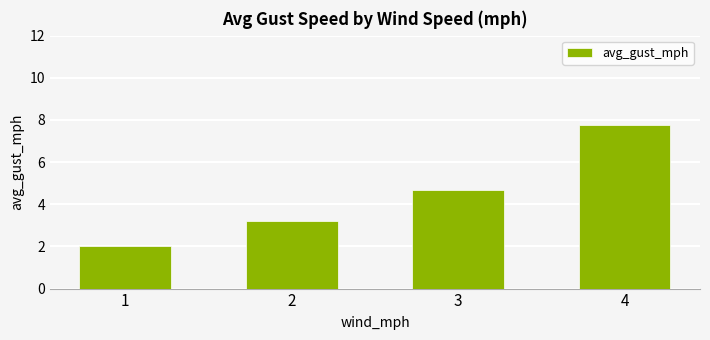

At which category does the chart reach its peak across all series?

4